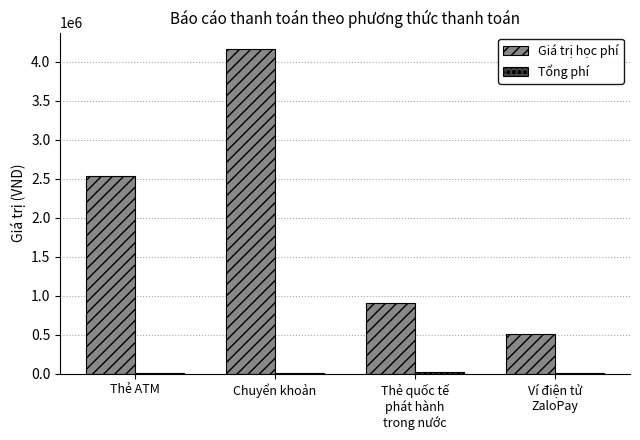

The value of Giá trị học phí at Chuyển khoản is 4167000. True or false?

True